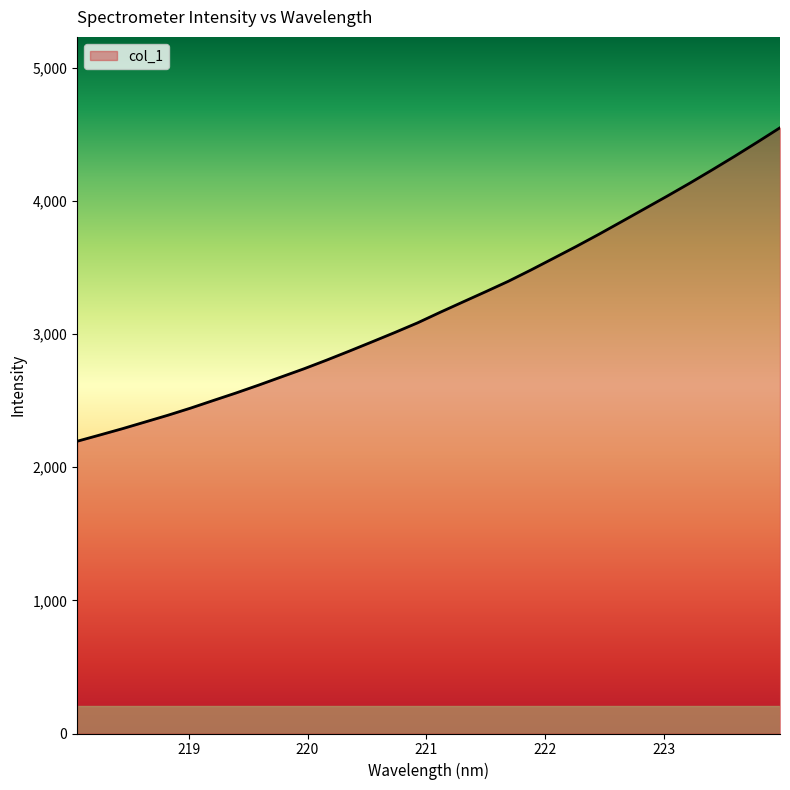

What is the greatest value displayed?

4547.7